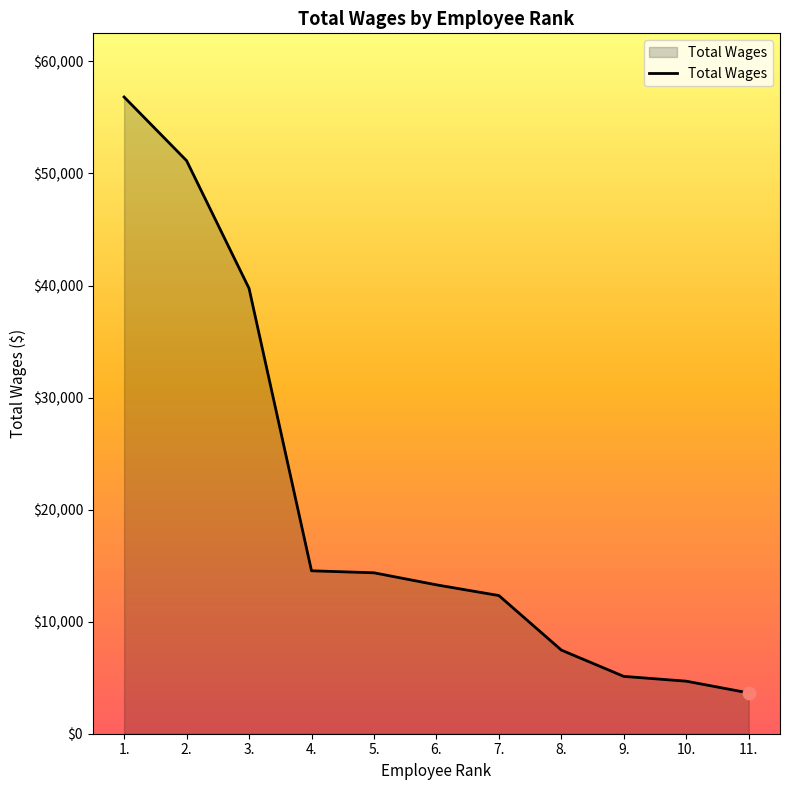

Which has a higher value, 11. or 1.?

1.